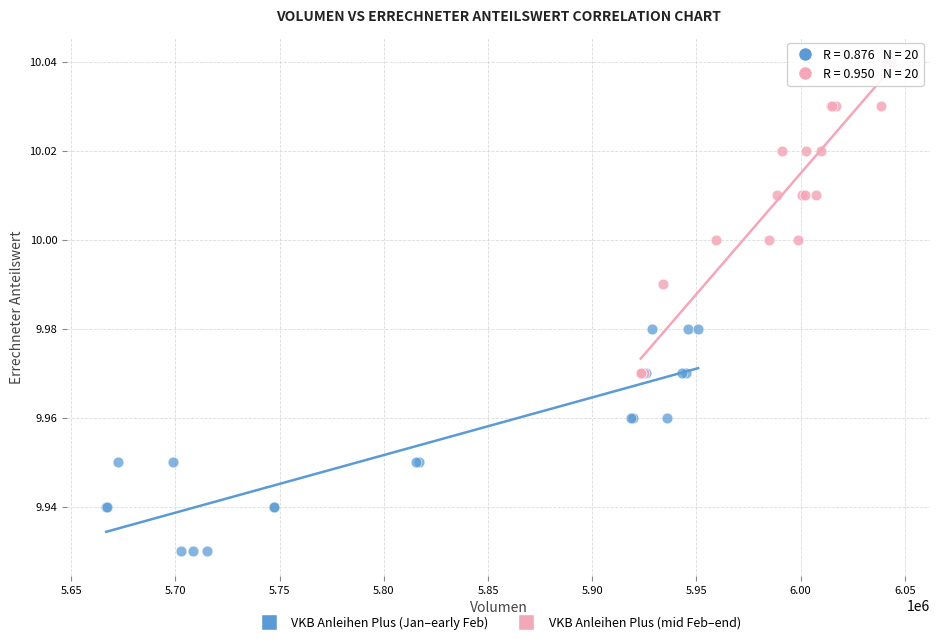

Which series has the largest Y range (max minus min)?

VKB Anleihen Plus (mid Feb–end)